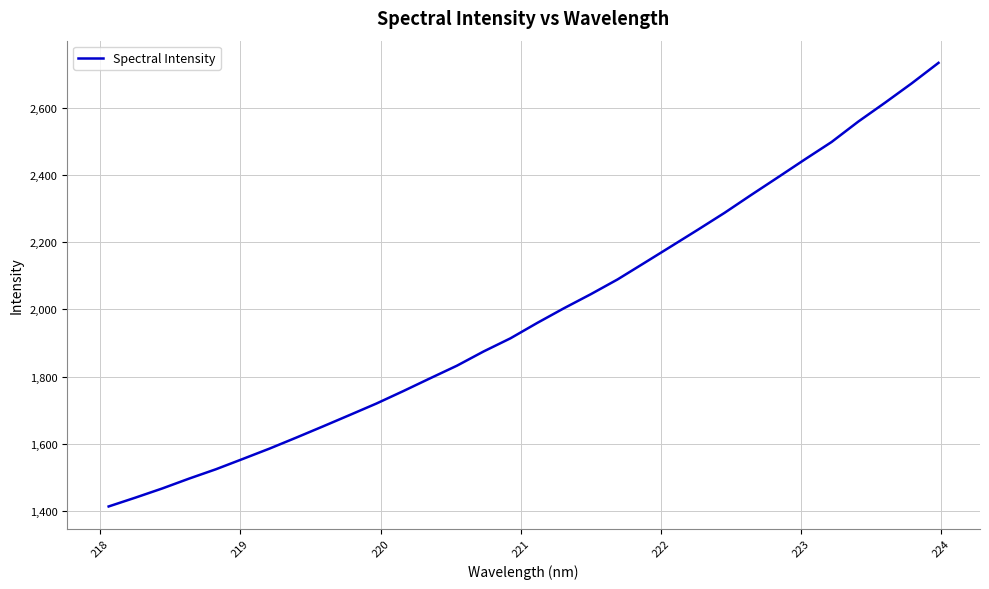

What is the average value?

1985.5